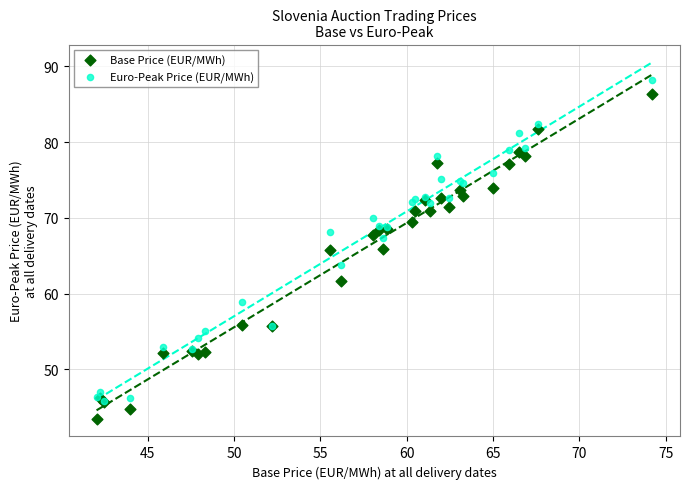

Which series contains the highest Y value?

Euro-Peak Price (EUR/MWh)